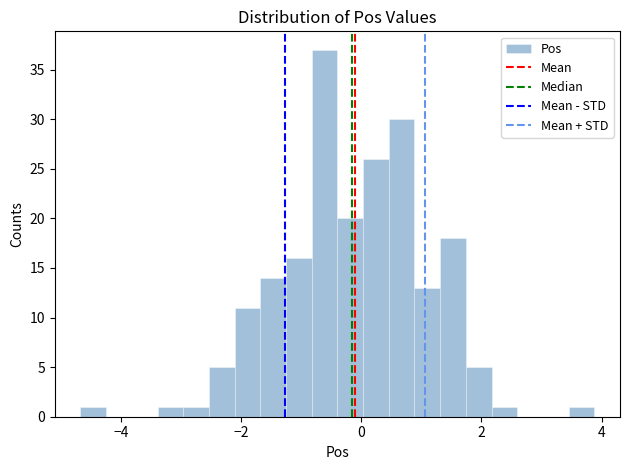

Around what value on the x-axis is the tallest bar? Give the approximate position of its centre, as read against the axis.

-0.6